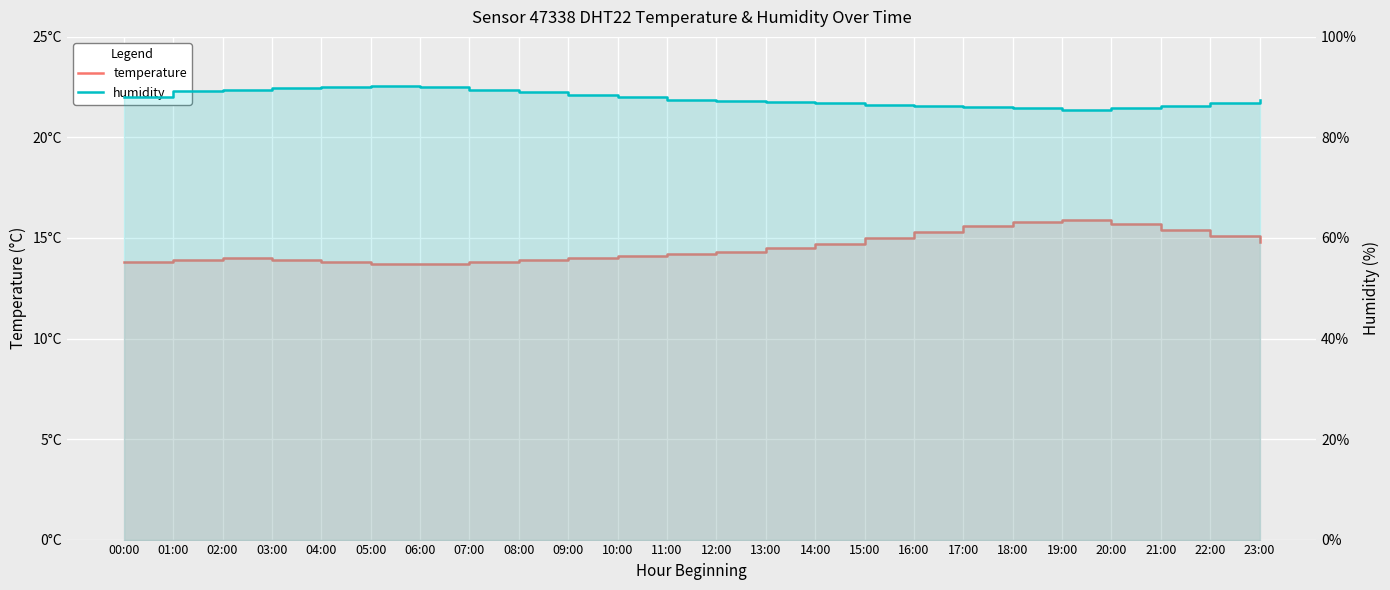

What is the spread (max minus min) of values at 00:00?

74.3